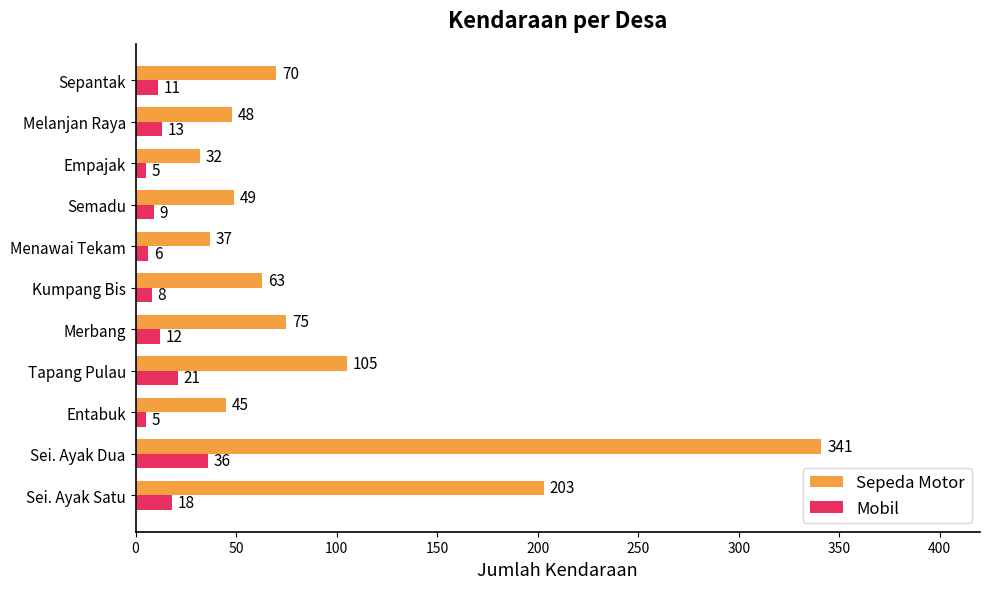

Which series has the largest range (max minus min)?

Sepeda Motor